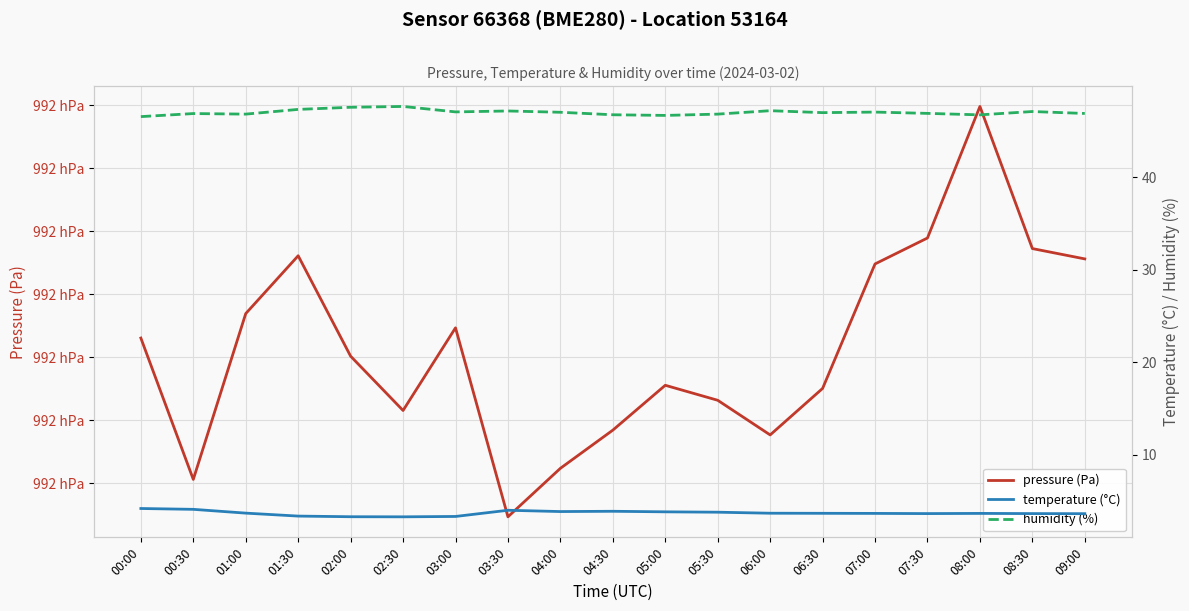

What is the approximate value of humidity (%) at 02:30?

47.7